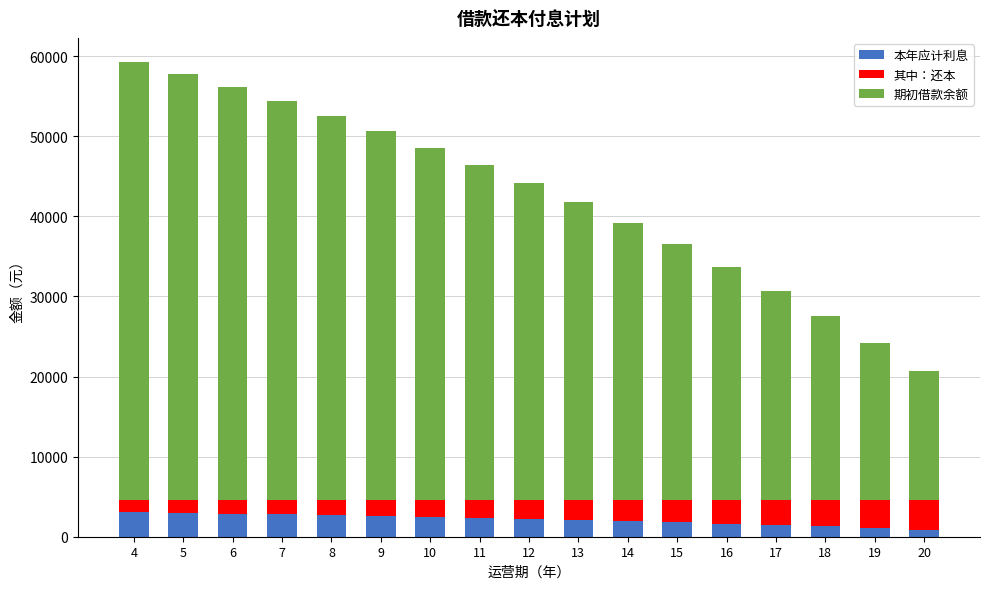

What is the maximum value for 本年应计利息?

3052.1